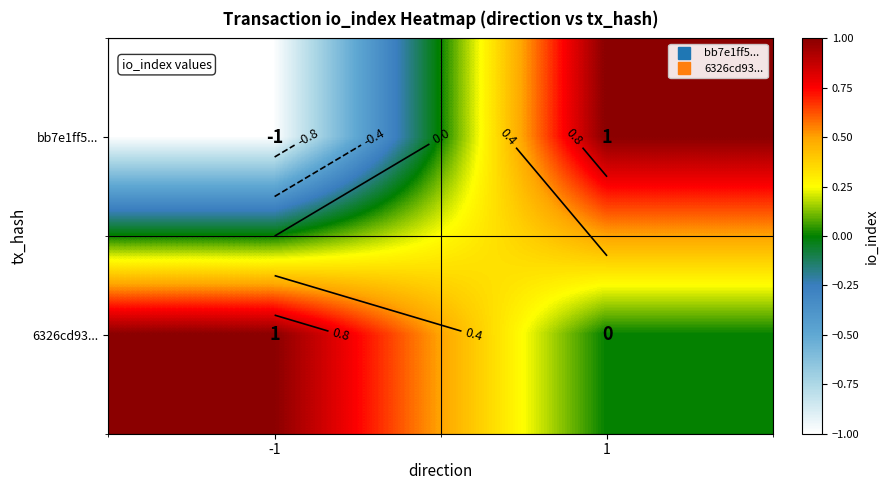

Which series has the largest total across all categories?

6326cd93...